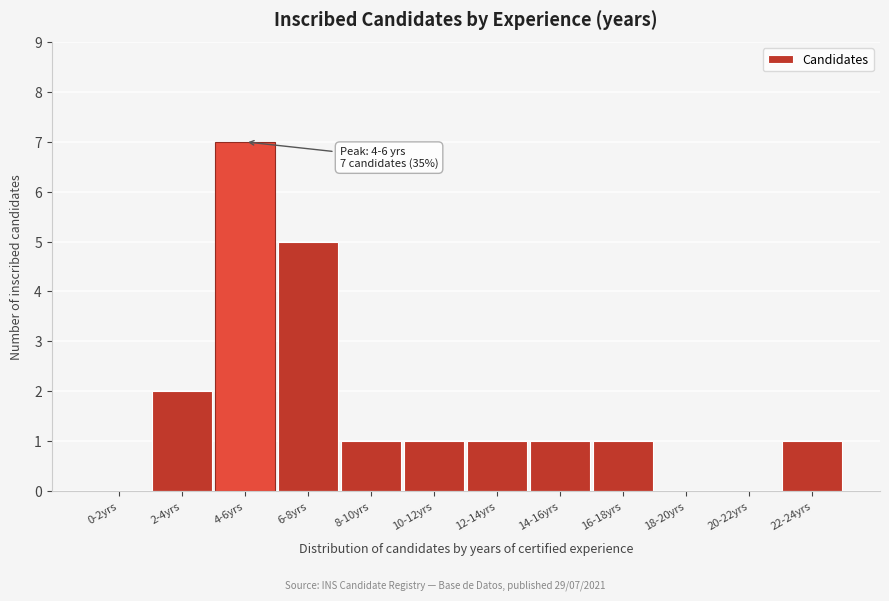

Reading left to right, extract all data points from this chart.

0-2yrs=0	2-4yrs=2	4-6yrs=7	6-8yrs=5	8-10yrs=1	10-12yrs=1	12-14yrs=1	14-16yrs=1	16-18yrs=1	18-20yrs=0	20-22yrs=0	22-24yrs=1